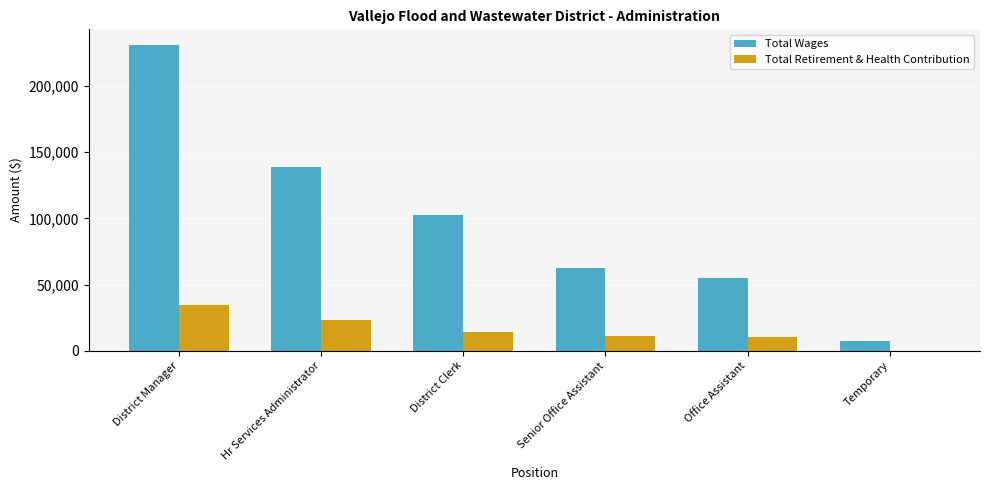

What is the sum of all Total Retirement & Health Contribution values?

93308